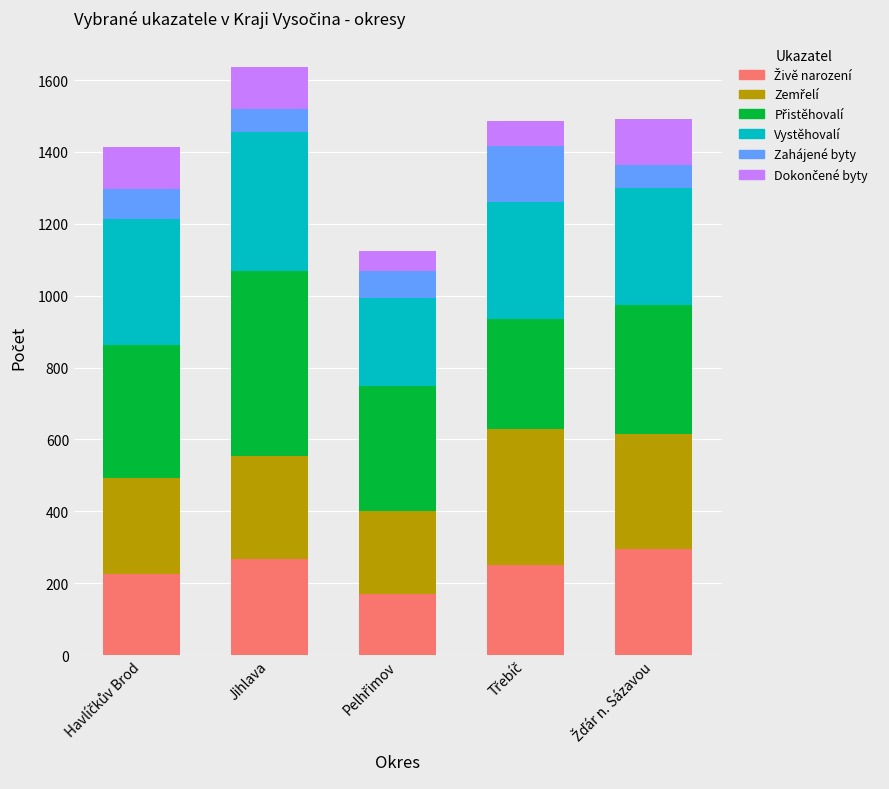

Which series changed the most between Jihlava and Třebíč?

Přistěhovalí